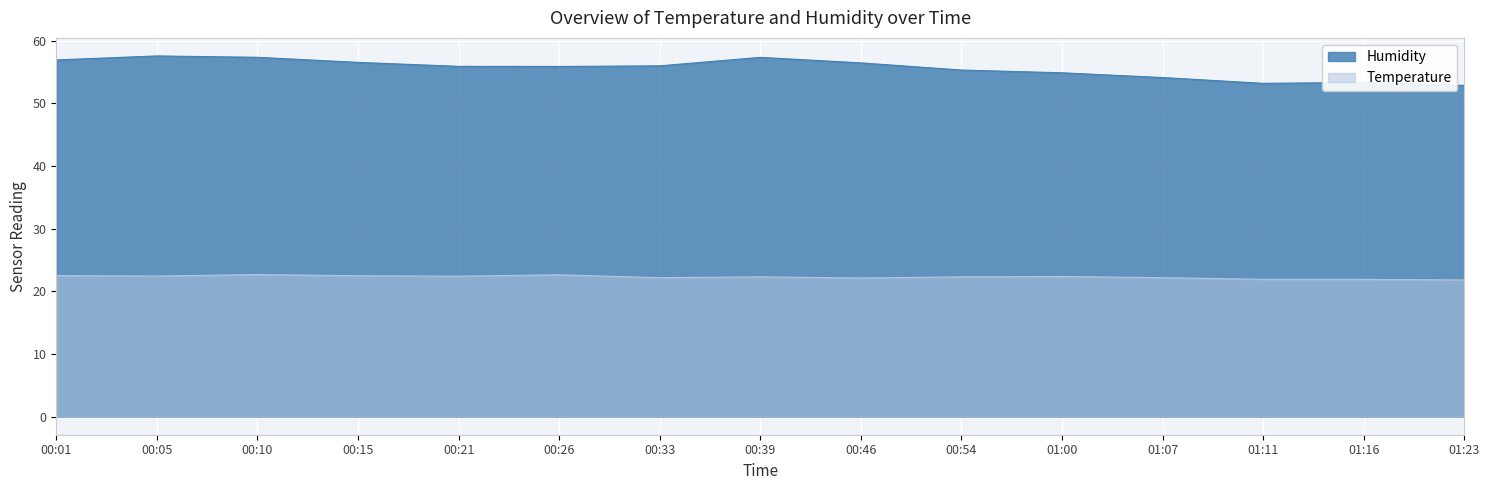

Reading right to left, transcribe all the data shown in this chart.

Temperature: 21.8	21.9	21.9	22.2	22.4	22.3	22.1	22.3	22.2	22.6	22.4	22.5	22.7	22.4	22.5
Humidity: 52.8	53.3	53.2	54.1	54.9	55.3	56.4	57.3	56.0	55.9	55.9	56.5	57.3	57.5	56.9